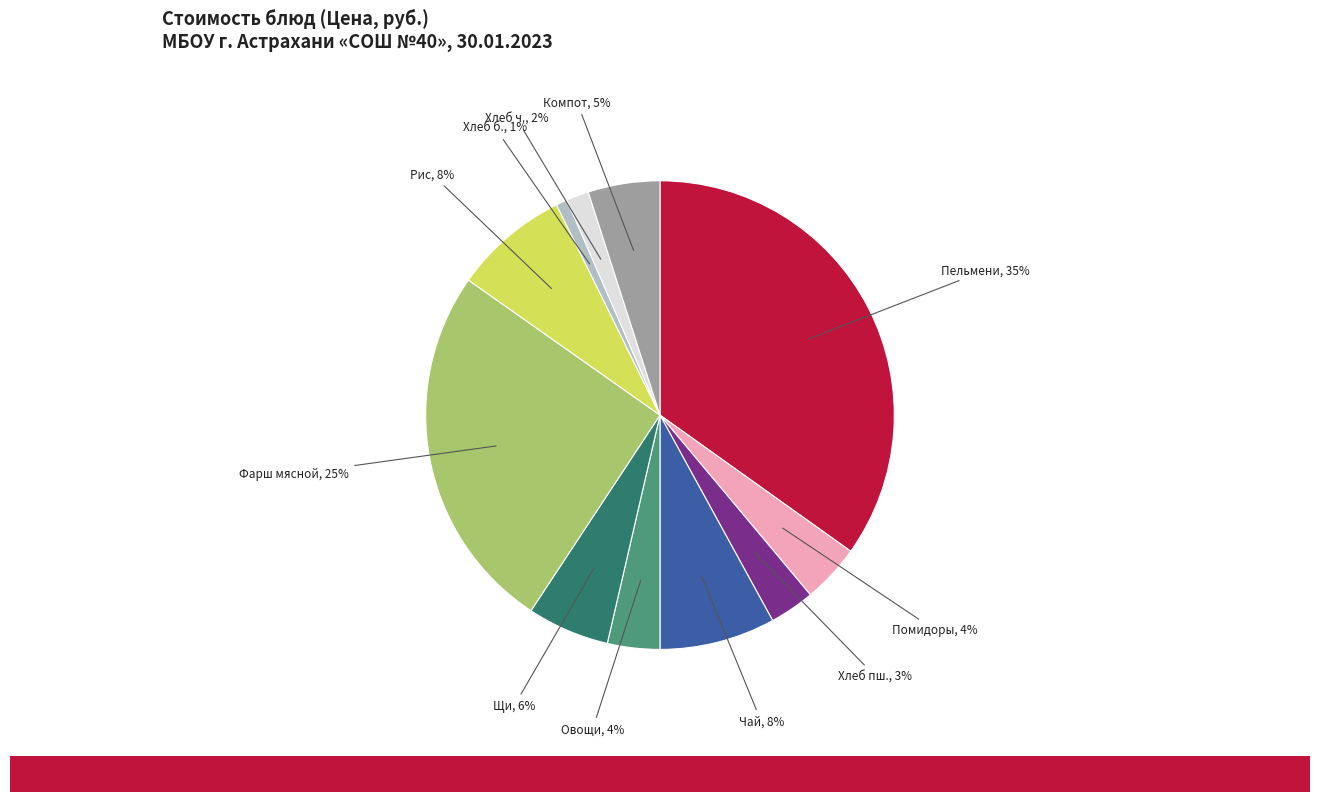

How many segments does this pie chart have?

11